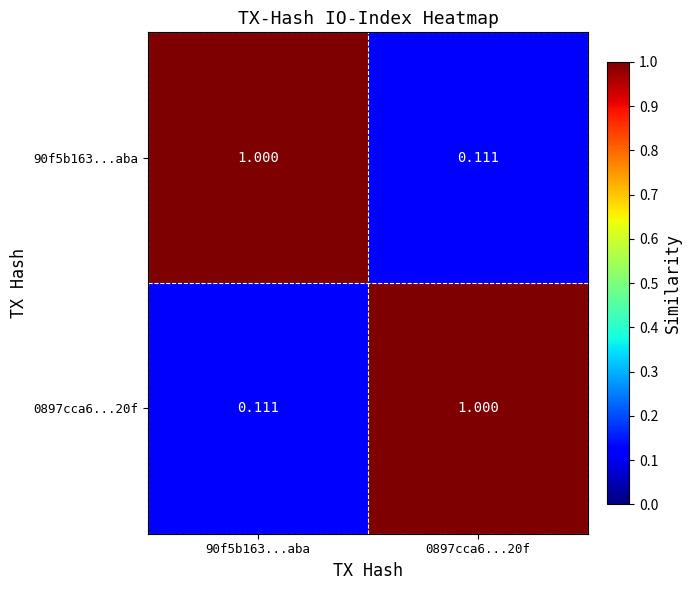

What is the maximum value shown in the chart?

1.0